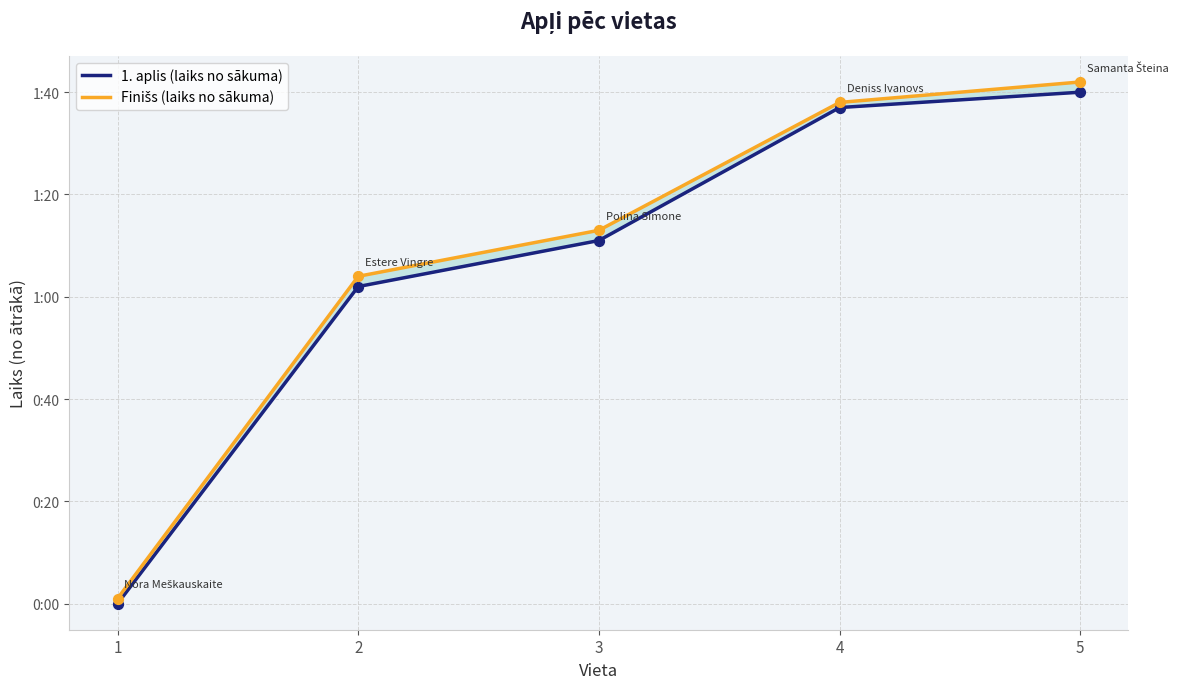

Is the value of Finišs (laiks no sākuma) at 2 greater than the value of 1. aplis (laiks no sākuma) at 5?

No